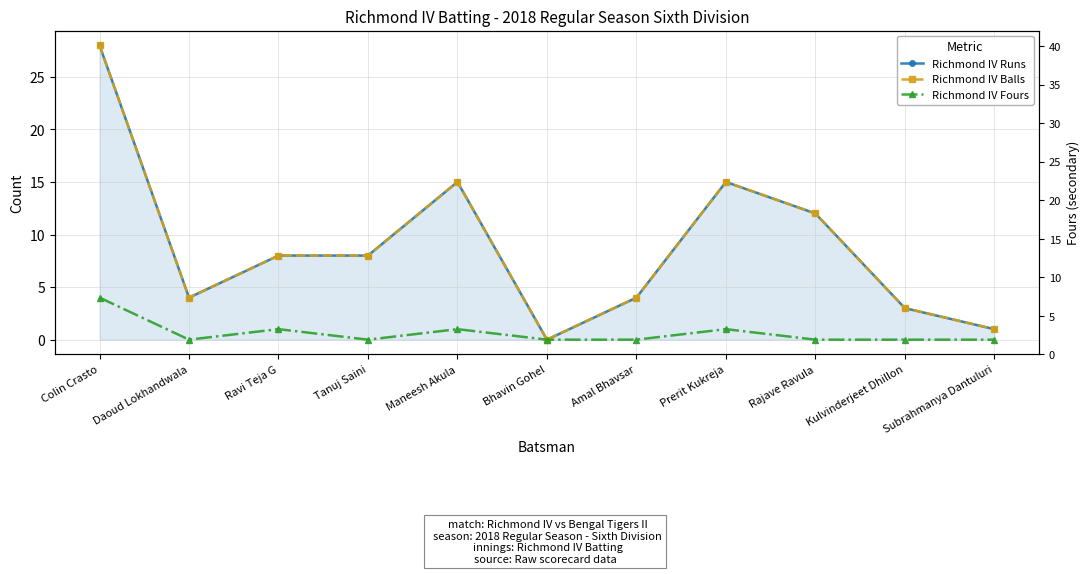

At which category is the sum across all series the highest?

Colin Crasto